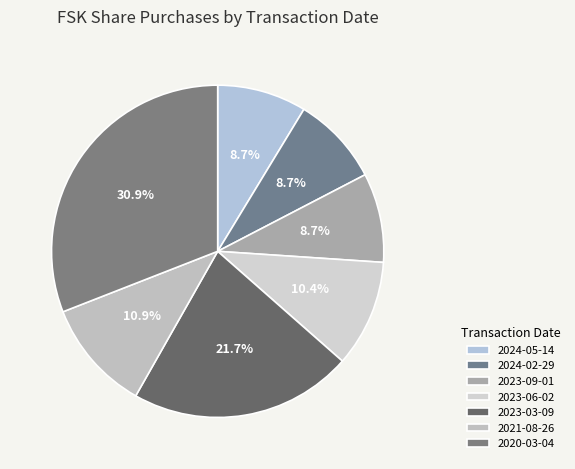

Count the number of slices in the pie.

7